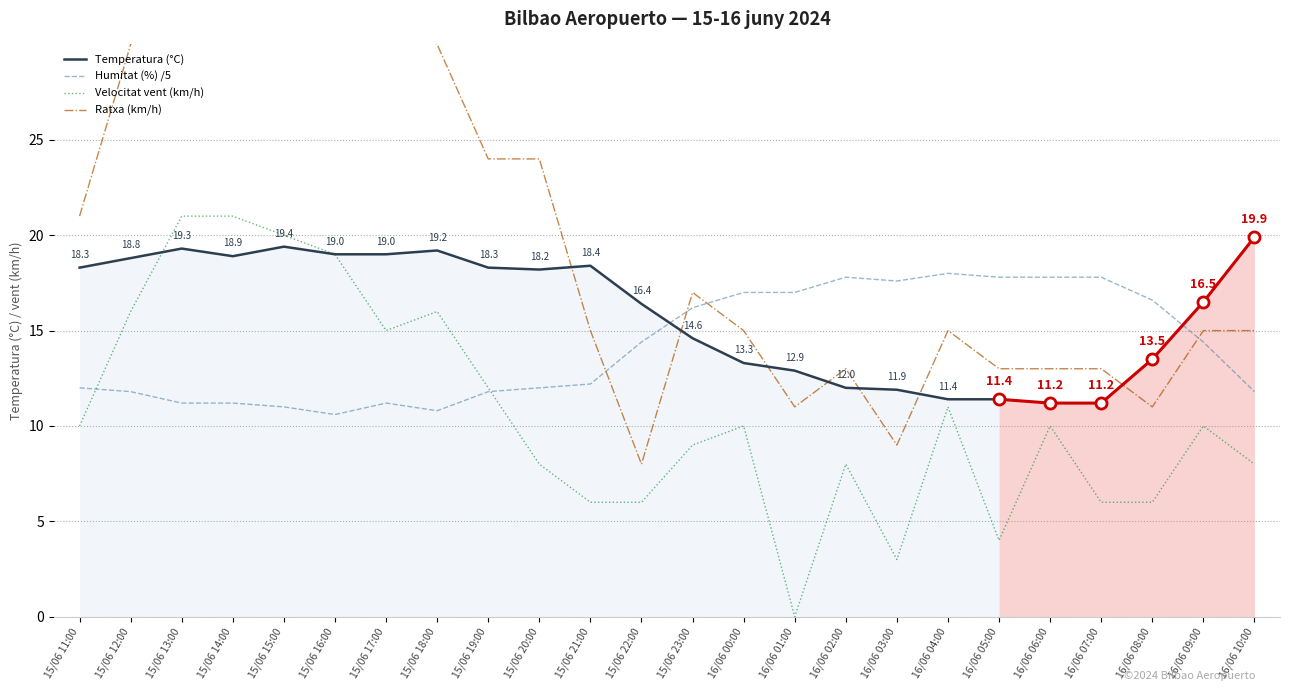

Where does the Ratxa (km/h) series first go above 15?

15/06 11:00